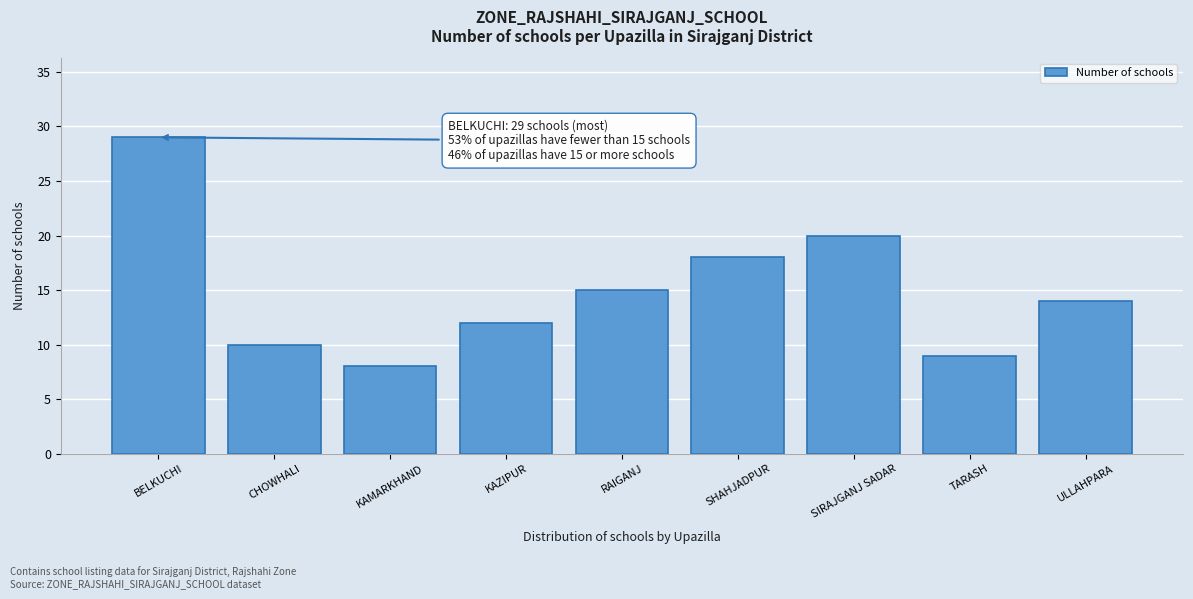

Reading left to right, transcribe all the data shown in this chart.

29	10	8	12	15	18	20	9	14